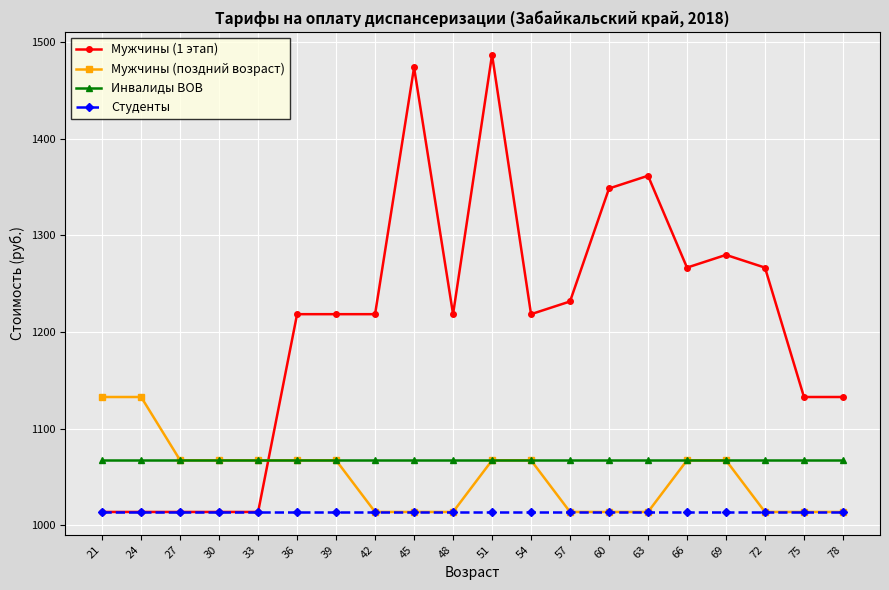

What is the lowest value of the Мужчины (поздний возраст) series?

1013.7